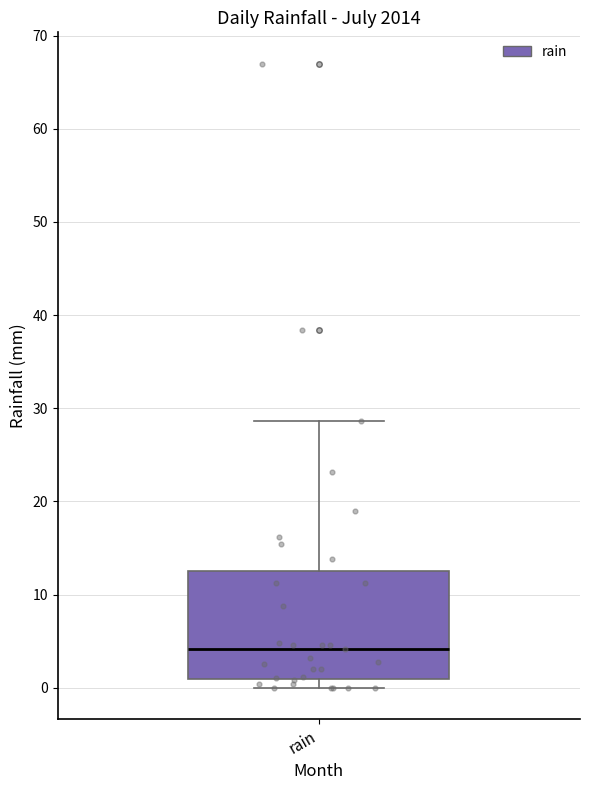

Transcribe this box plot: give where the median line is, the range the box spans, and where the two whiskers end, as read against the y-axis. The values are not printed on the chart, so give them approximately, as read against the axis.

median 4, box 1 to 13, whiskers 0 to 29